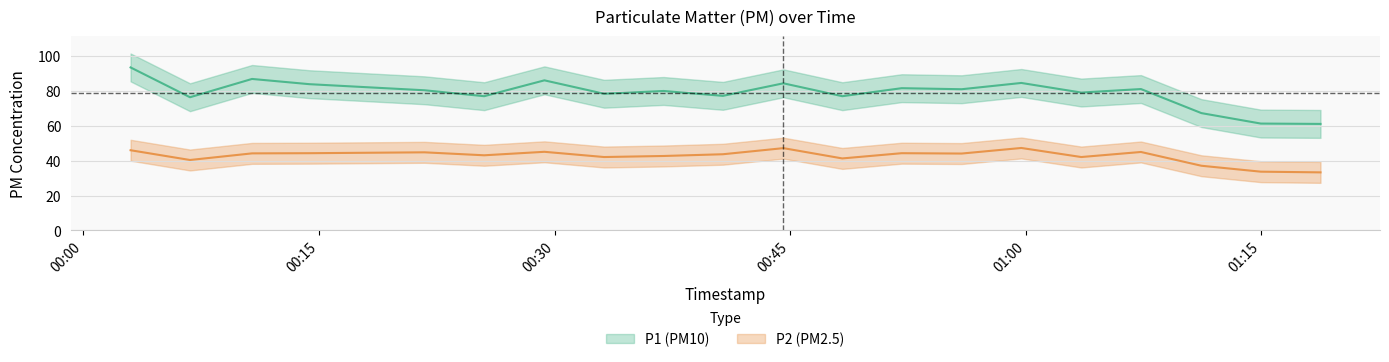

True or false: P2 and P1 intersect in this chart.

False